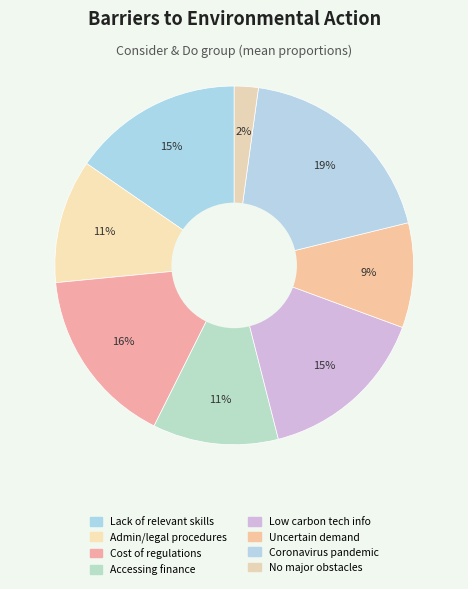

How many segments does this pie chart have?

8